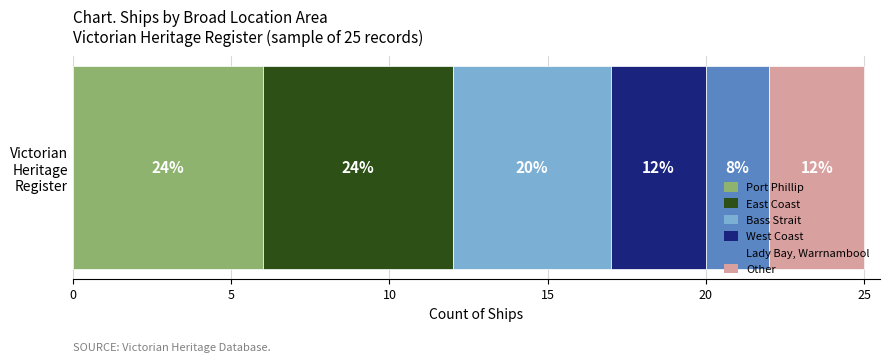

What are all the series names shown in the legend?

Port Phillip, East Coast, Bass Strait, West Coast, Lady Bay, Warrnambool, Other